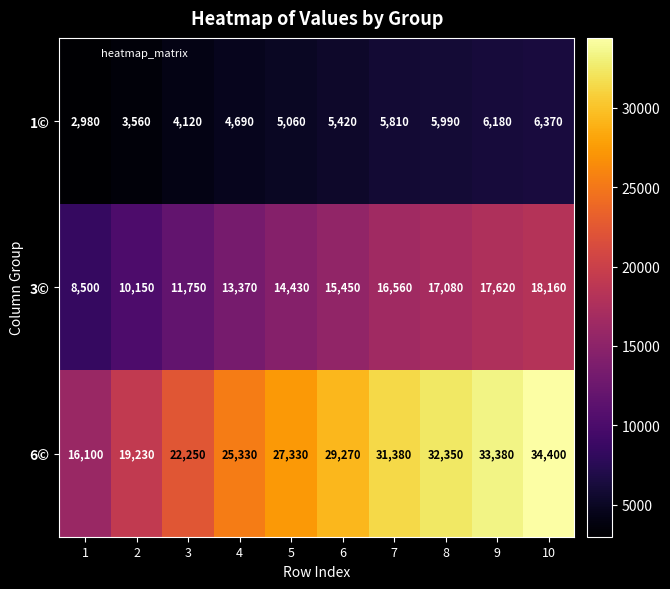

Reading left to right, what are all the values shown in this chart?

1©: 2980	3560	4120	4690	5060	5420	5810	5990	6180	6370
3©: 8500	10150	11750	13370	14430	15450	16560	17080	17620	18160
6©: 16100	19230	22250	25330	27330	29270	31380	32350	33380	34400